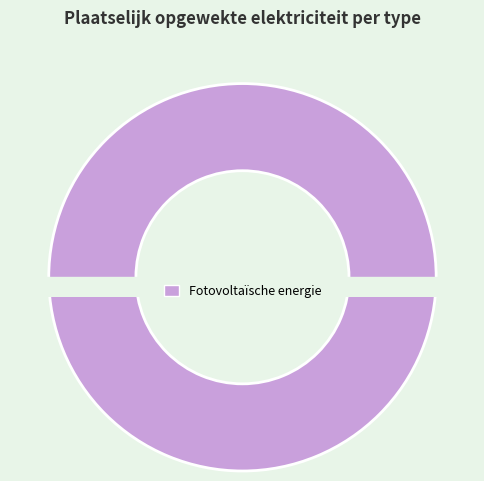

True or false: Geothermische energie accounts for 0% of the total.

True